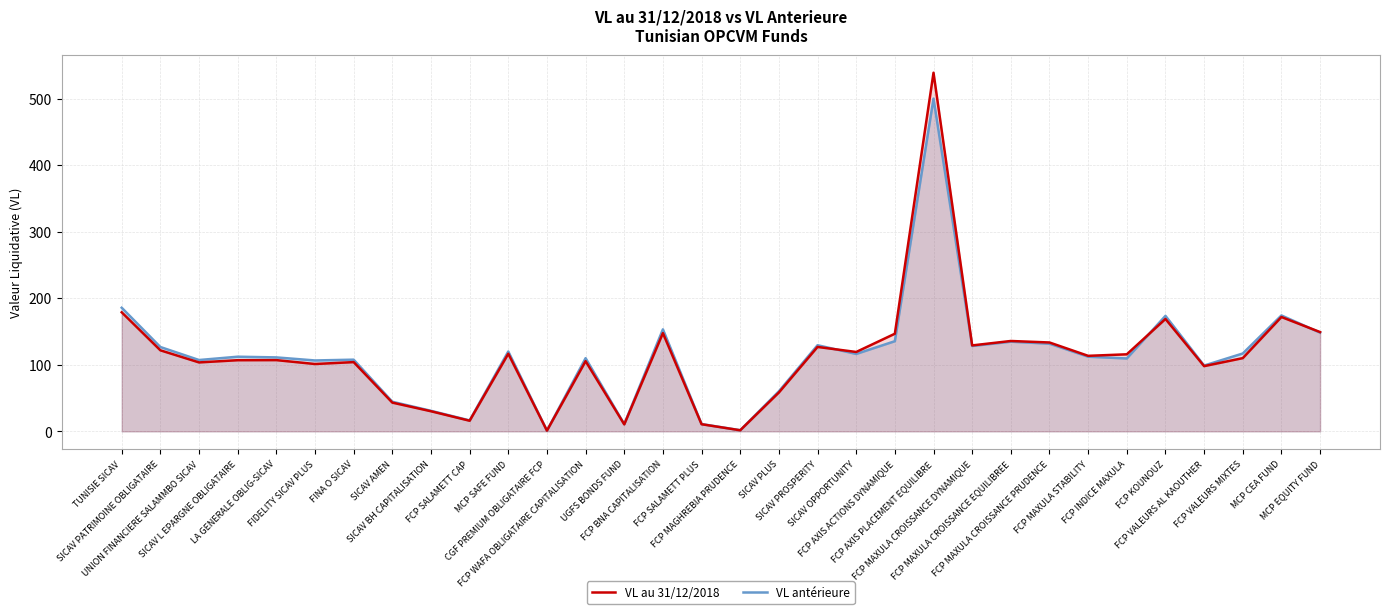

Which series has the widest spread of values?

VL au 31/12/2018